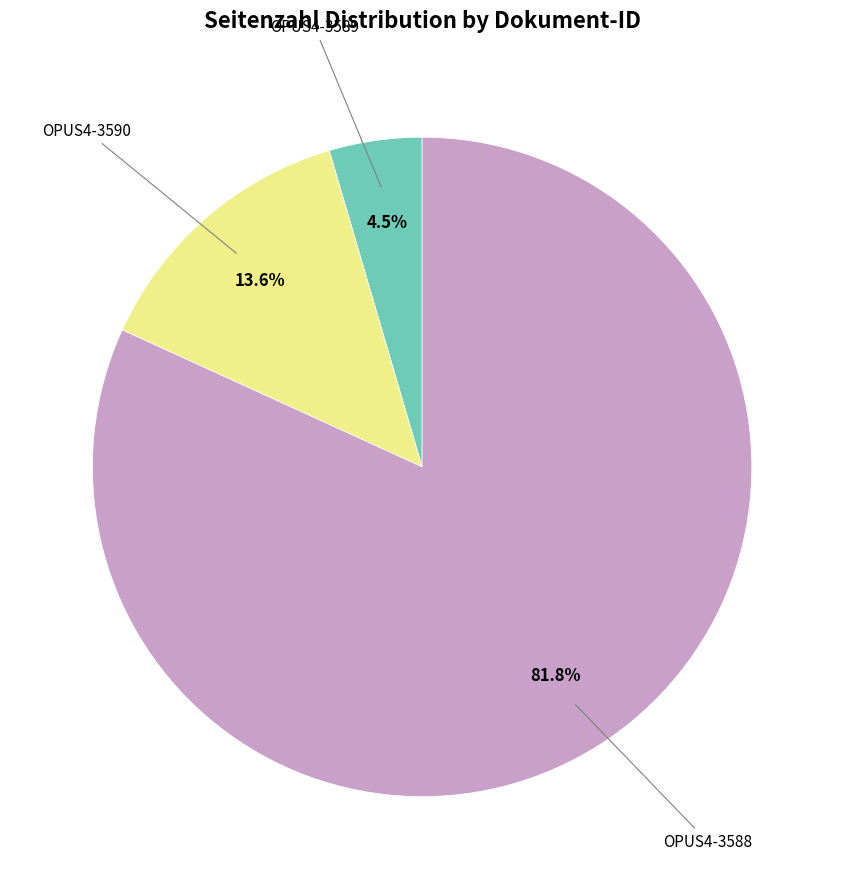

Is there any slice that represents more than half of the pie?

Yes